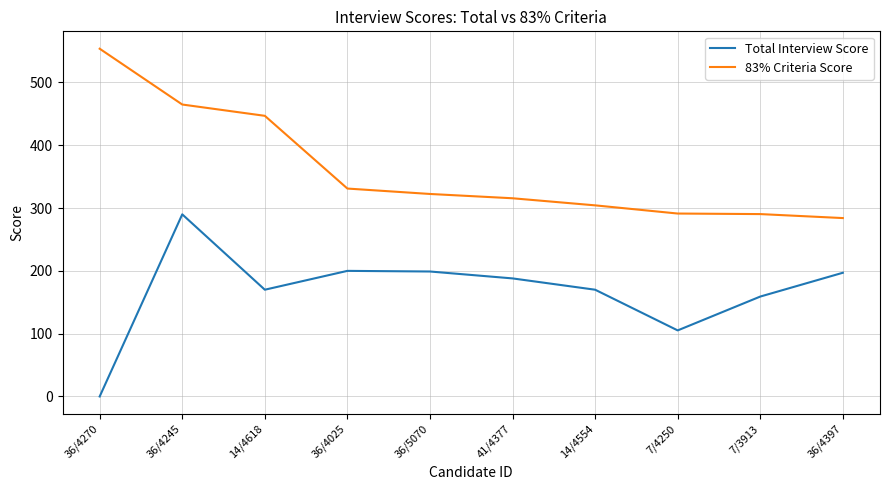

What value does the 83% Criteria Score series have at 36/5070?

322.5